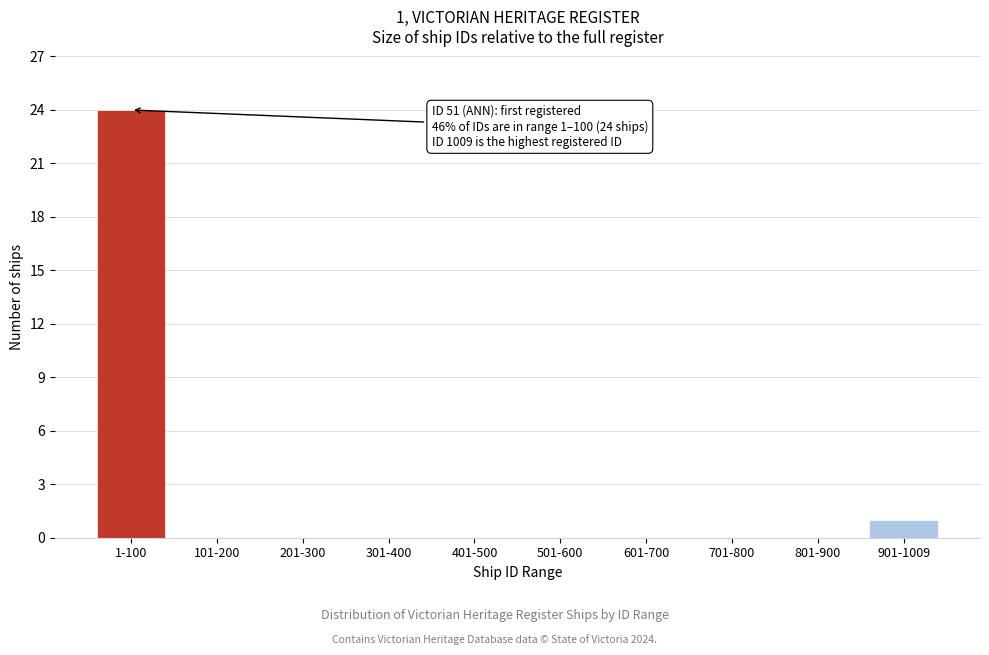

Reading left to right, transcribe all the data shown in this chart.

1-100=24	101-200=0	201-300=0	301-400=0	401-500=0	501-600=0	601-700=0	701-800=0	801-900=0	901-1009=1